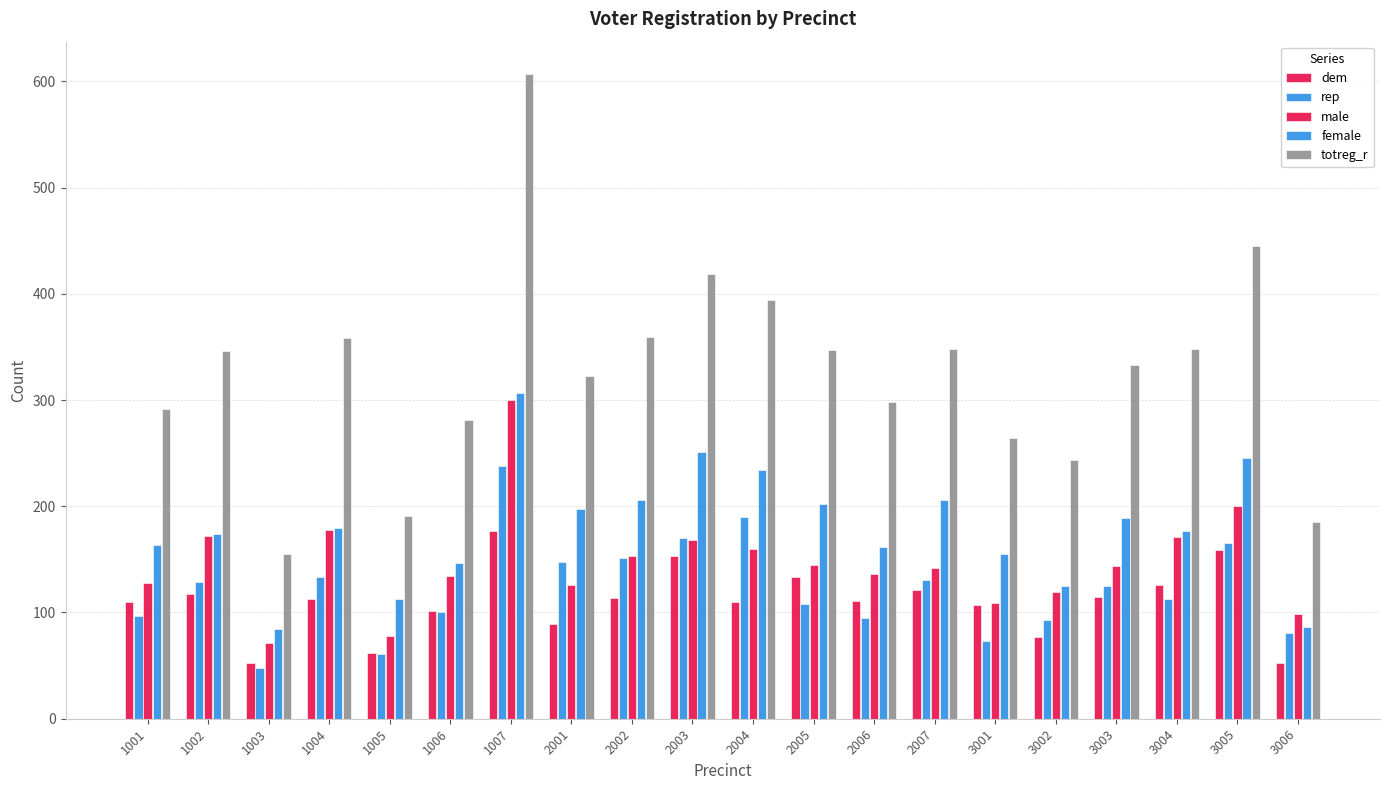

Count the number of categories in the chart.

20